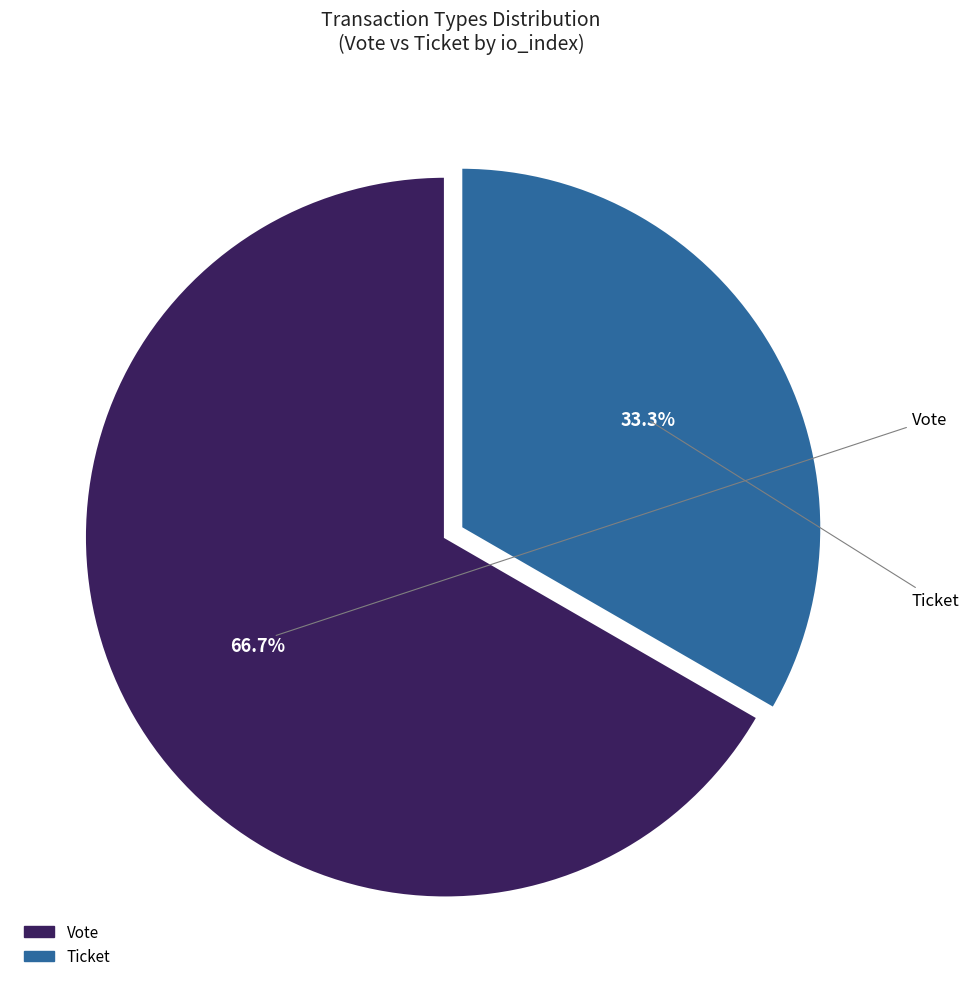

Which slice is the largest?

Vote (io_index=1)